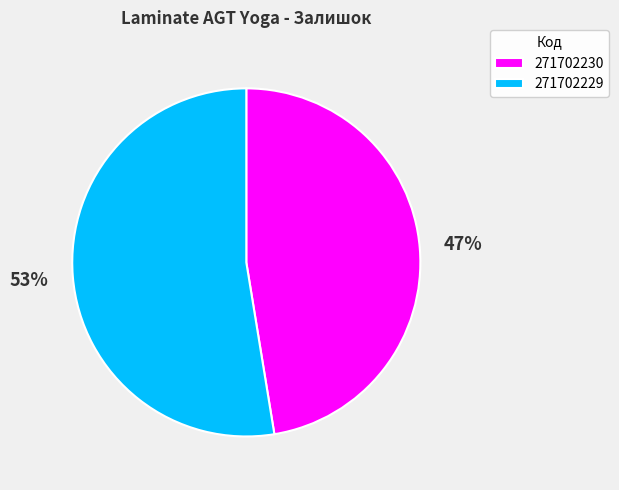

Does 271702230 represent more than half of the total?

No